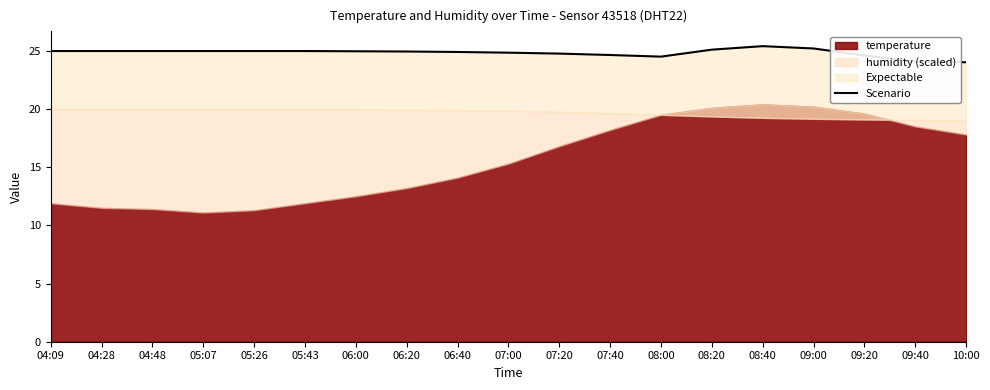

Is it true that the value at 09:00 is 41.3?

False